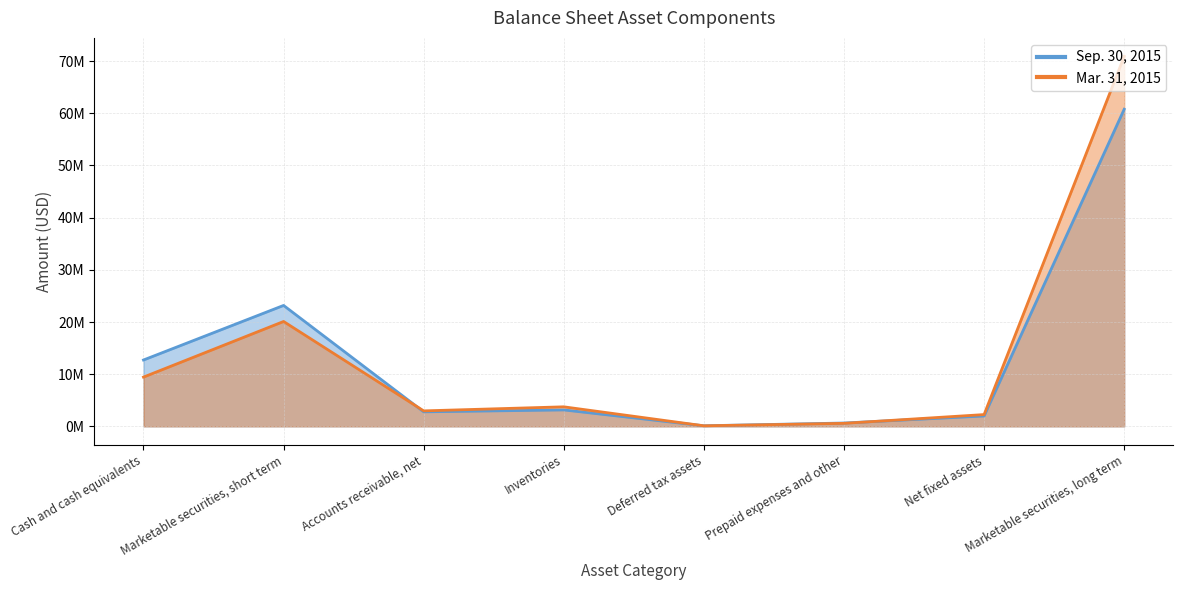

Which has a higher value, Marketable securities, long term or Accounts receivable, net?

Marketable securities, long term